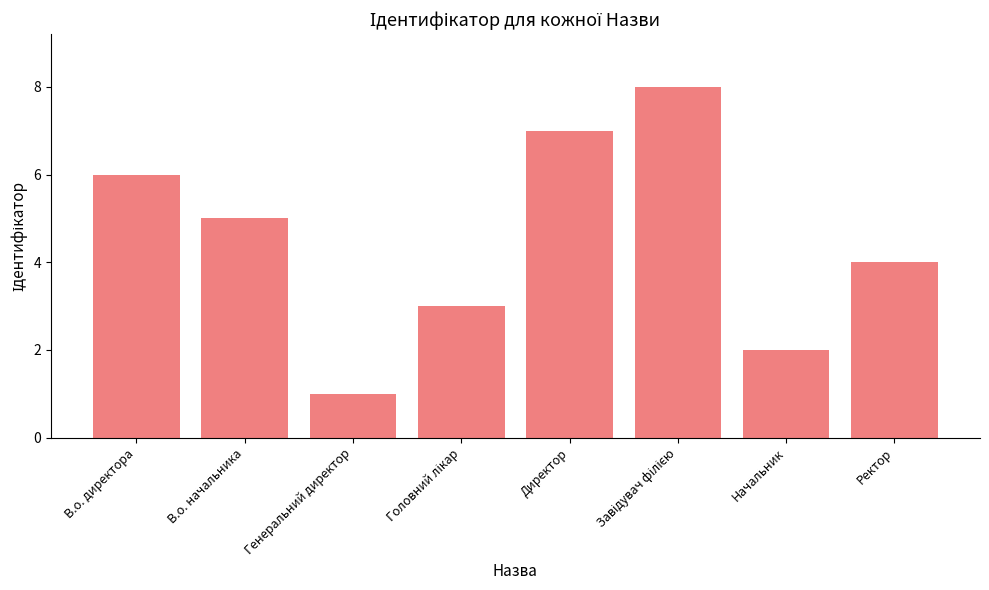

What is the change in value from В.о. директора to Генеральний директор?

-5